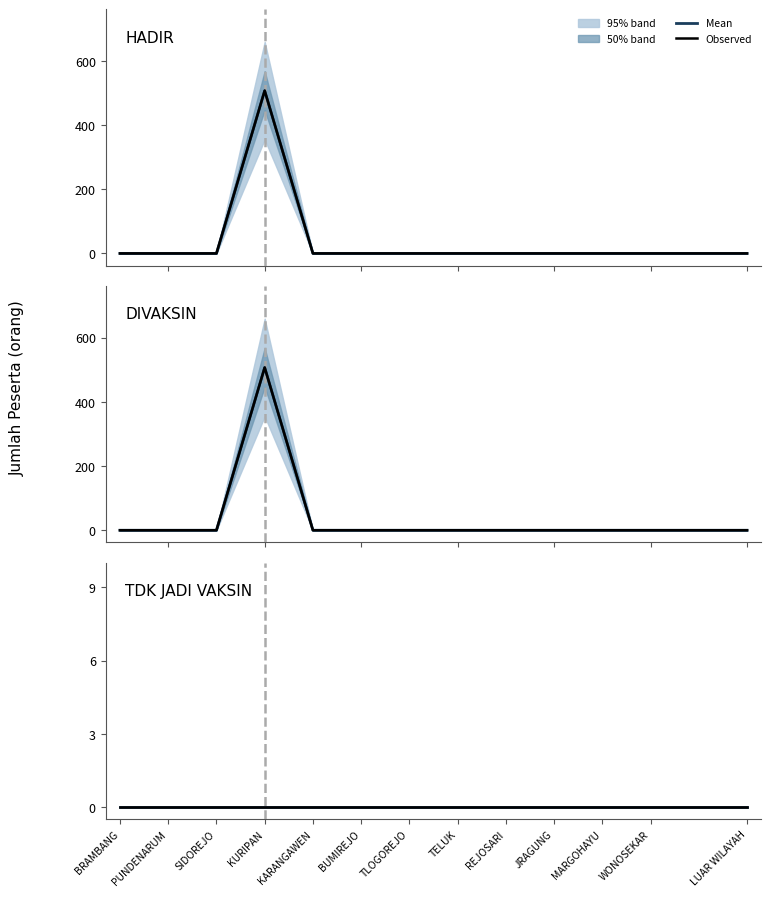

What is the average value of the DIVAKSIN (mean) series?

39